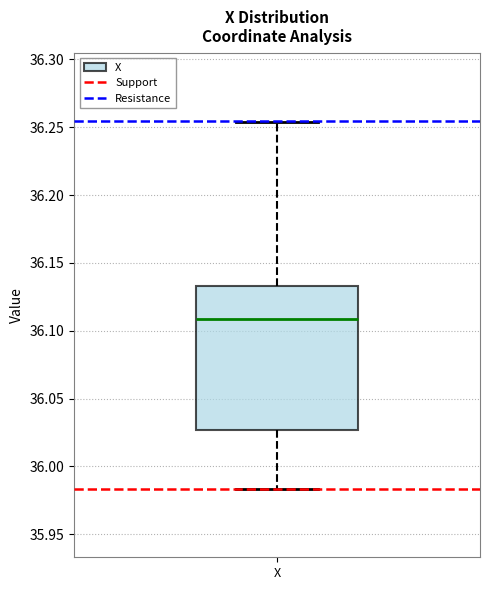

Transcribe this box plot: give where the median line is, the range the box spans, and where the two whiskers end, as read against the y-axis. The values are not printed on the chart, so give them approximately, as read against the axis.

median 36.110, box 36.025 to 36.135, whiskers 35.985 to 36.255